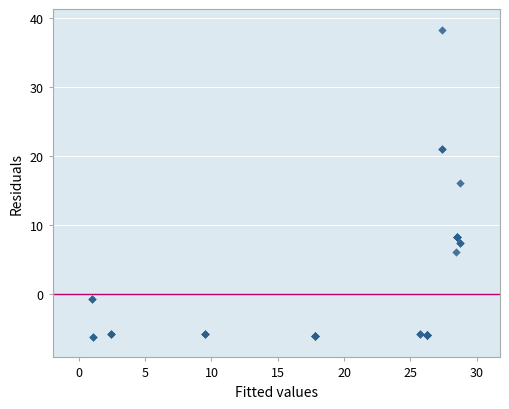

What Y value in the scatter plot is closest to 15?

15.9